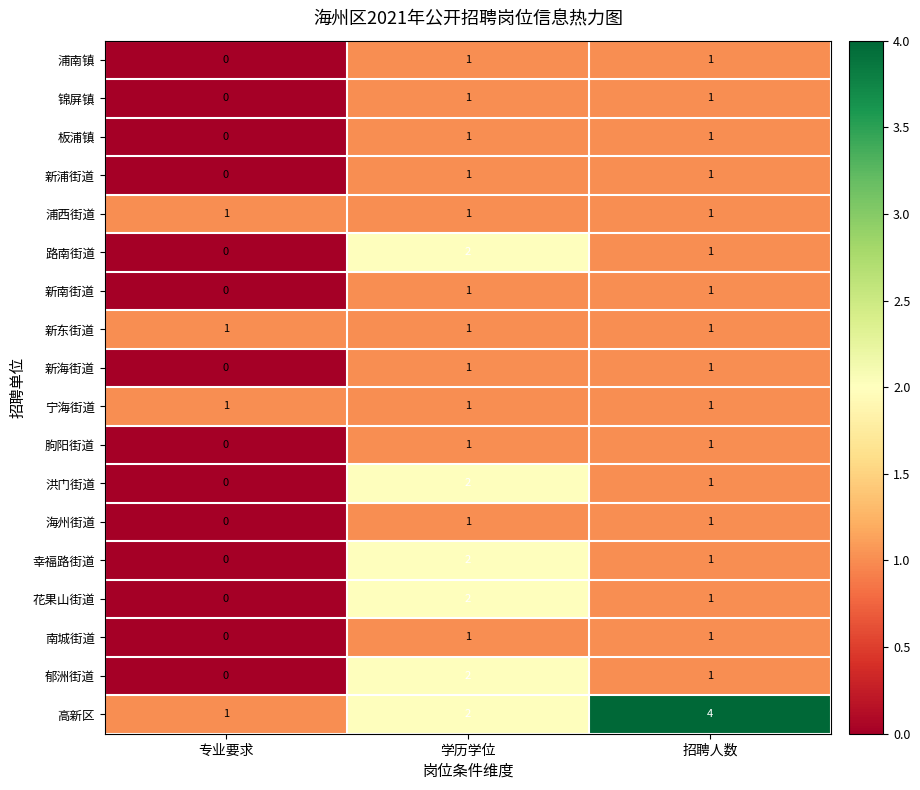

What is the greatest value displayed?

4